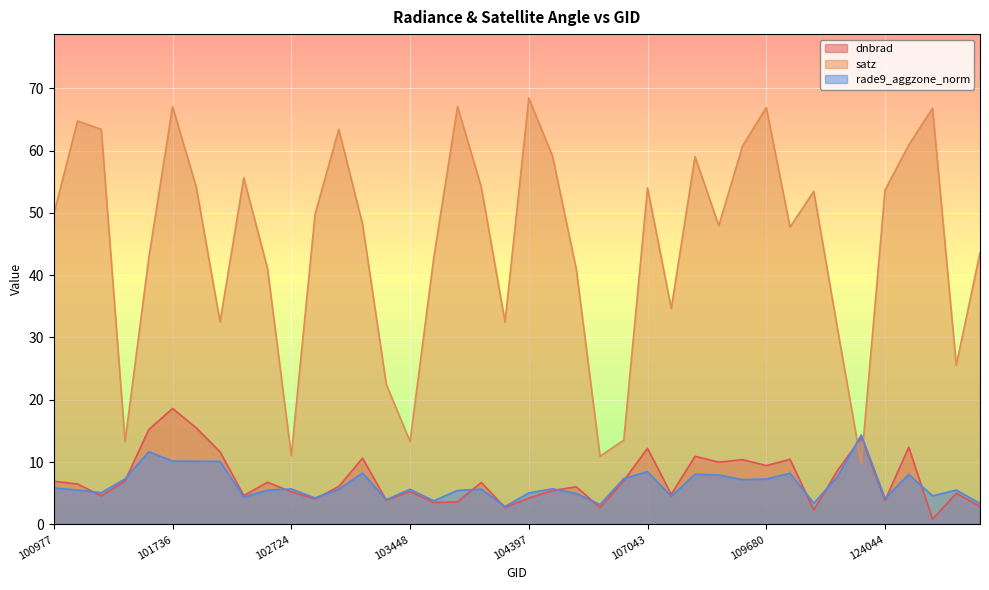

How many lines are shown in the chart?

3